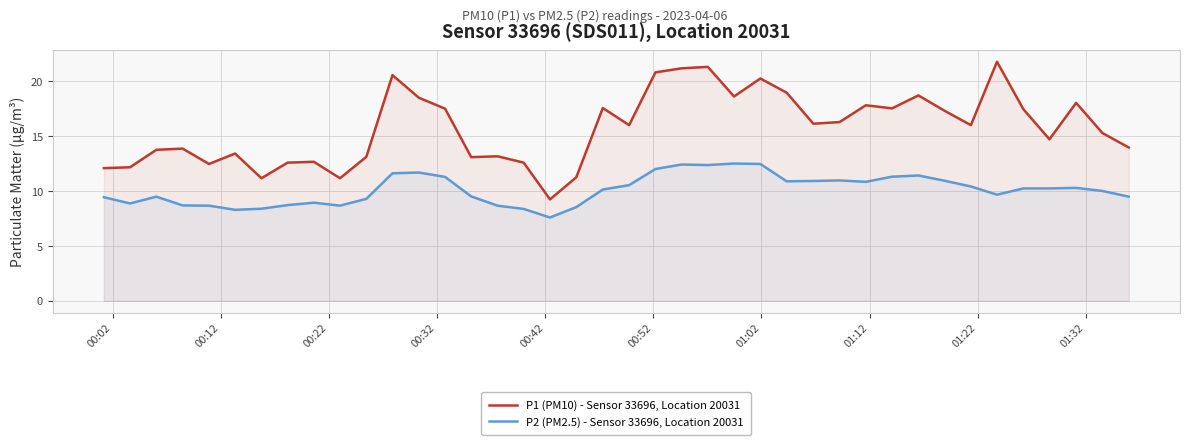

What is the maximum value shown in the chart?

21.8